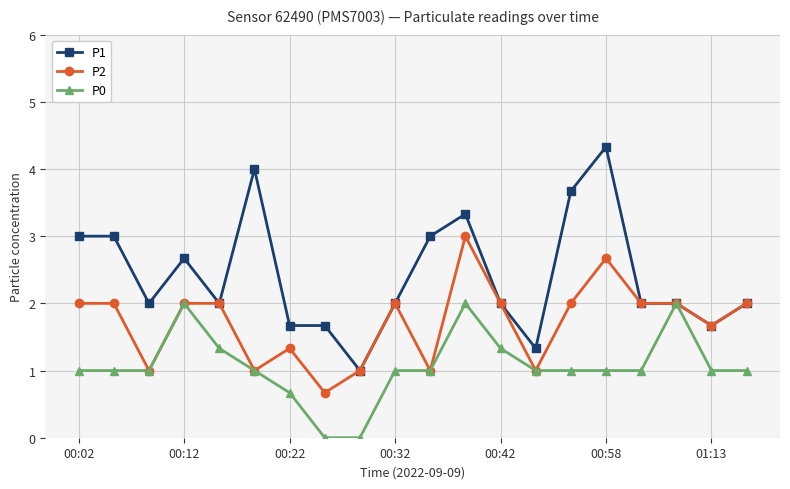

Does the chart display data point markers on the line(s)?

Yes